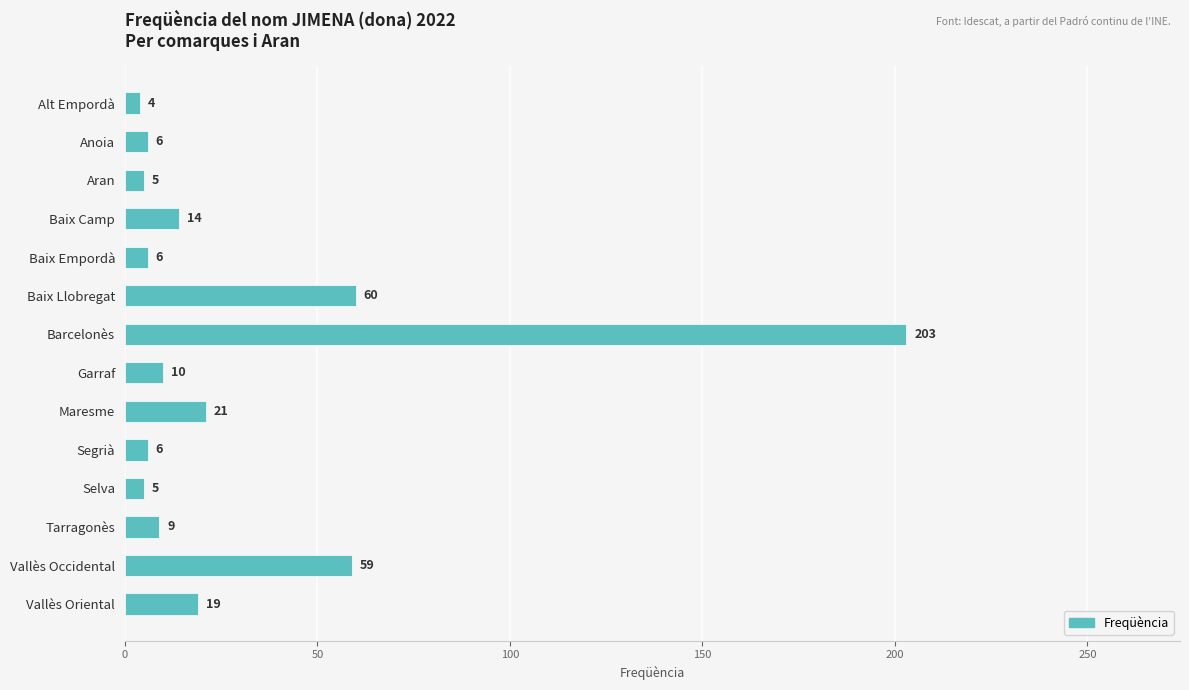

What is the label of the 2nd bar from the bottom?

Vallès Occidental